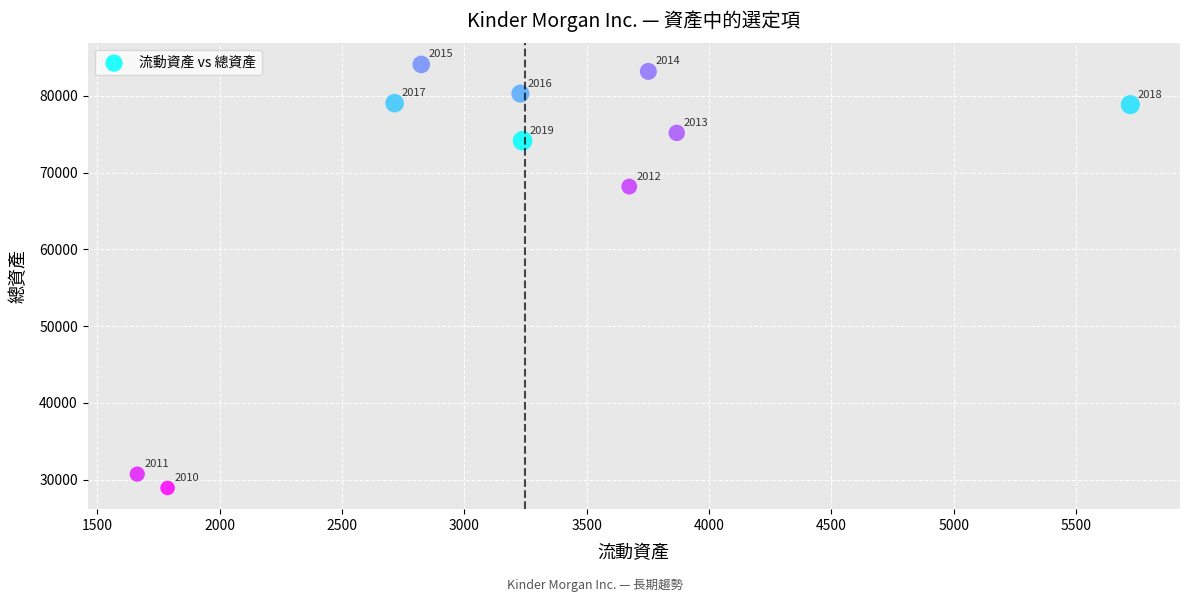

What is the range of Y values (max minus min)?

55196